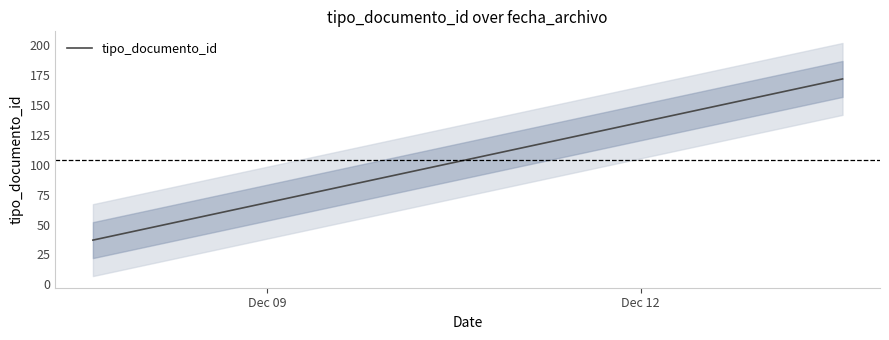

What is the sum of the values at Dec 12 and Dec 09?

208.5